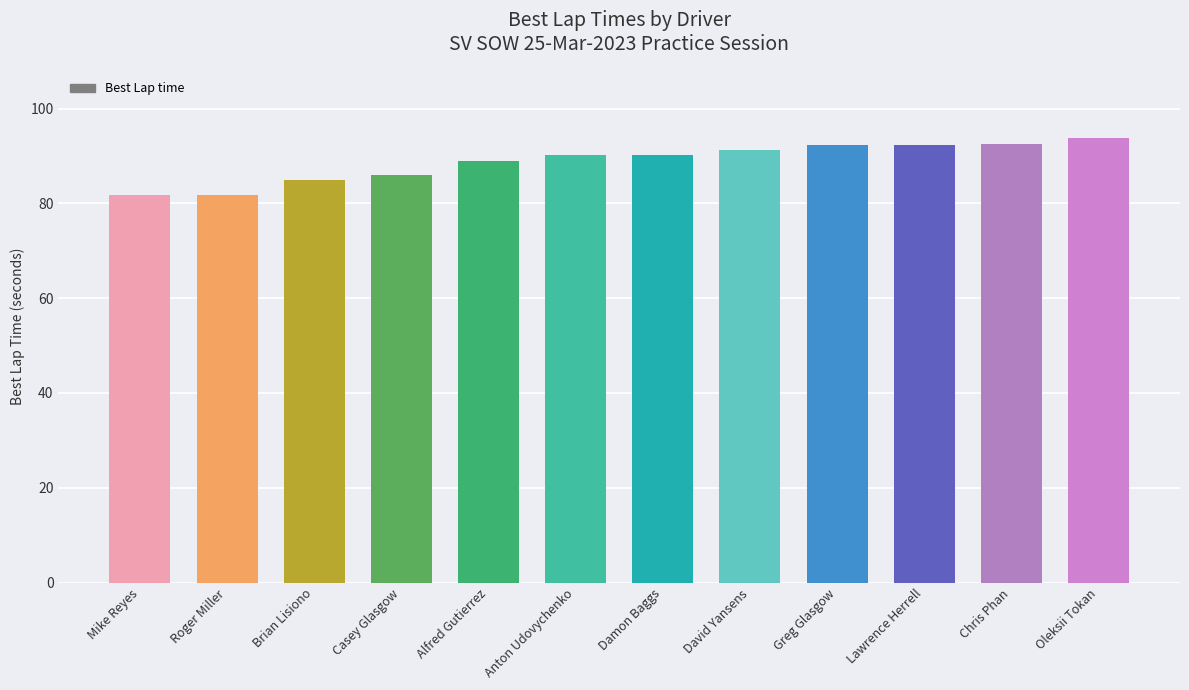

What is the sum of the values at Casey Glasgow and Brian Lisiono?

170.9